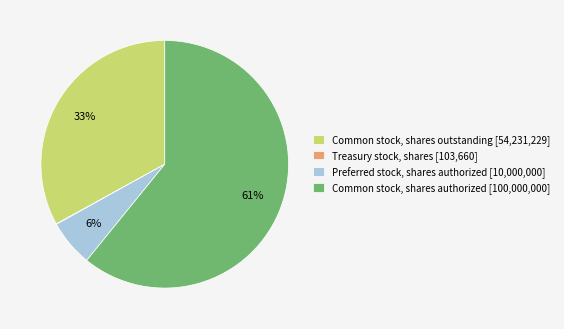

To the nearest percent, what percentage of the pie is Common stock, shares outstanding [54,231,229]?

33%